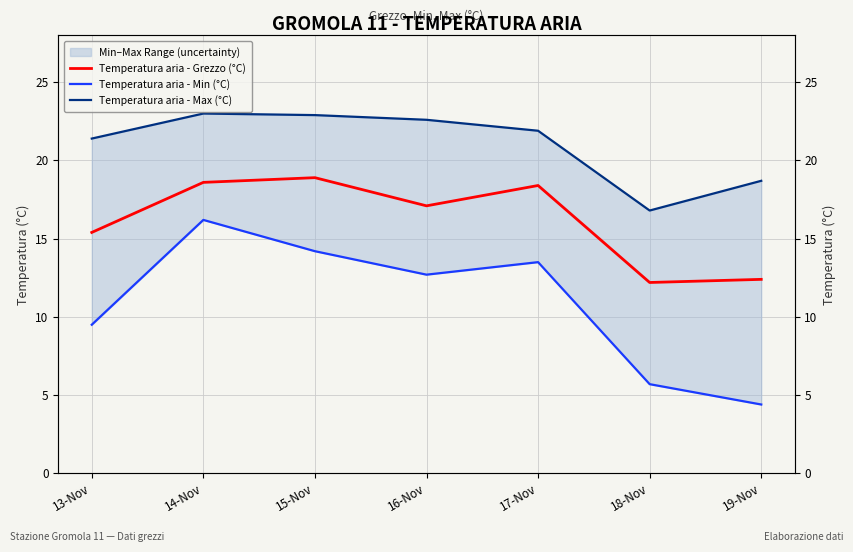

What position from the left is 14-Nov?

2